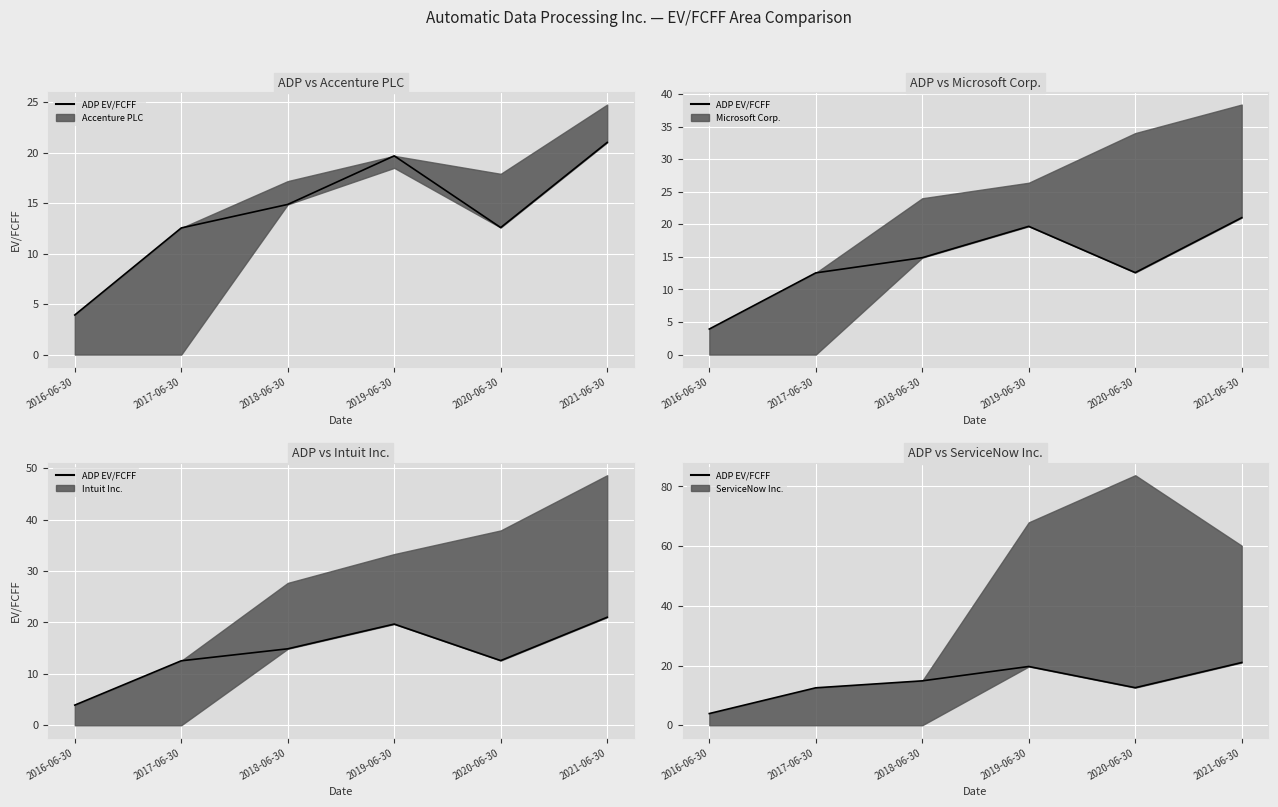

Reading right to left, extract all data points from this chart.

21.0	12.6	19.7	14.9	12.5	3.9